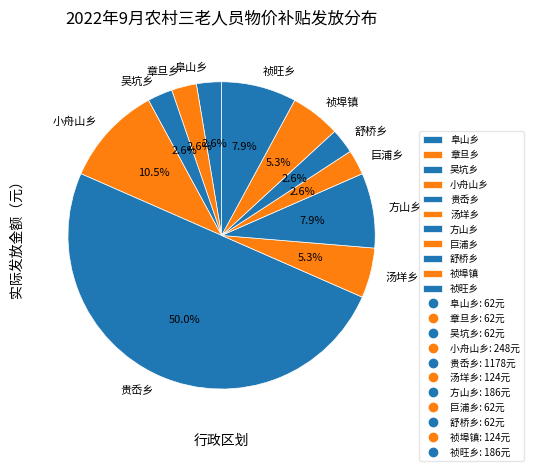

Is 祯埠镇 the majority of the pie?

No